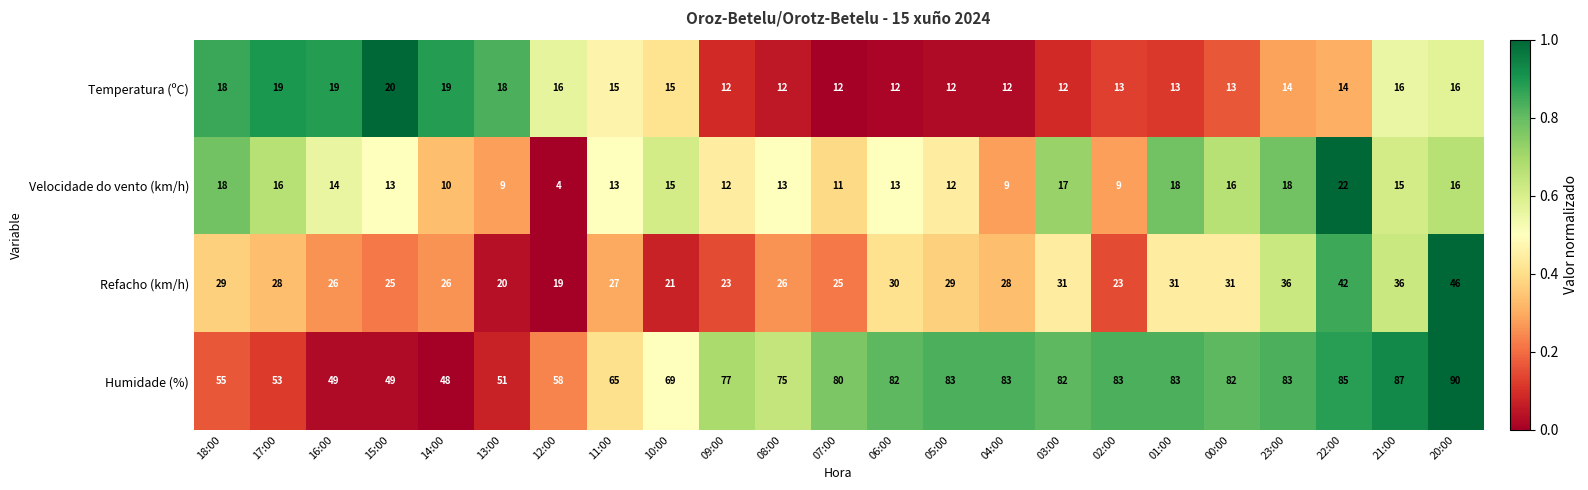

Is the value of Temperatura (ºC) at 16:00 greater than the value of Humidade (%) at 06:00?

No